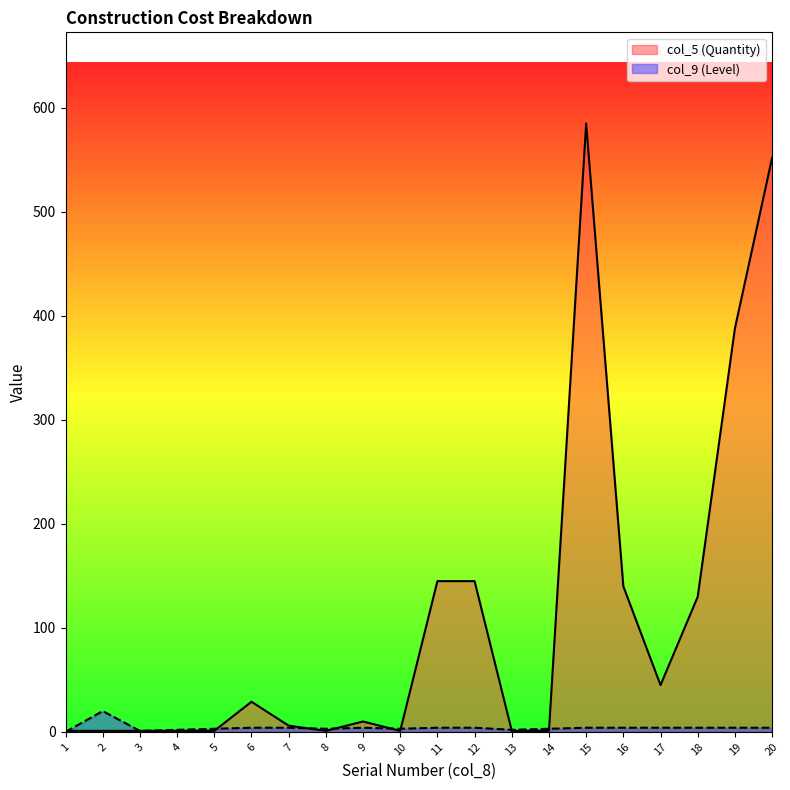

Between 7 and 14, which series saw the biggest shift?

col_5 (Quantity)